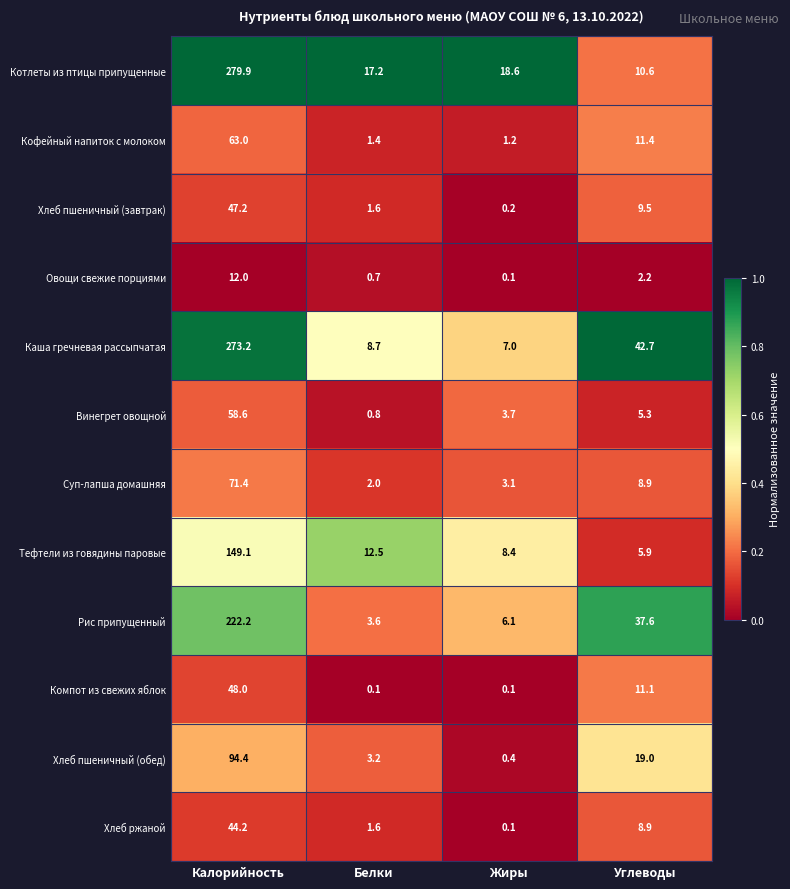

What is the average value of the Каша гречневая рассыпчатая series?

82.9